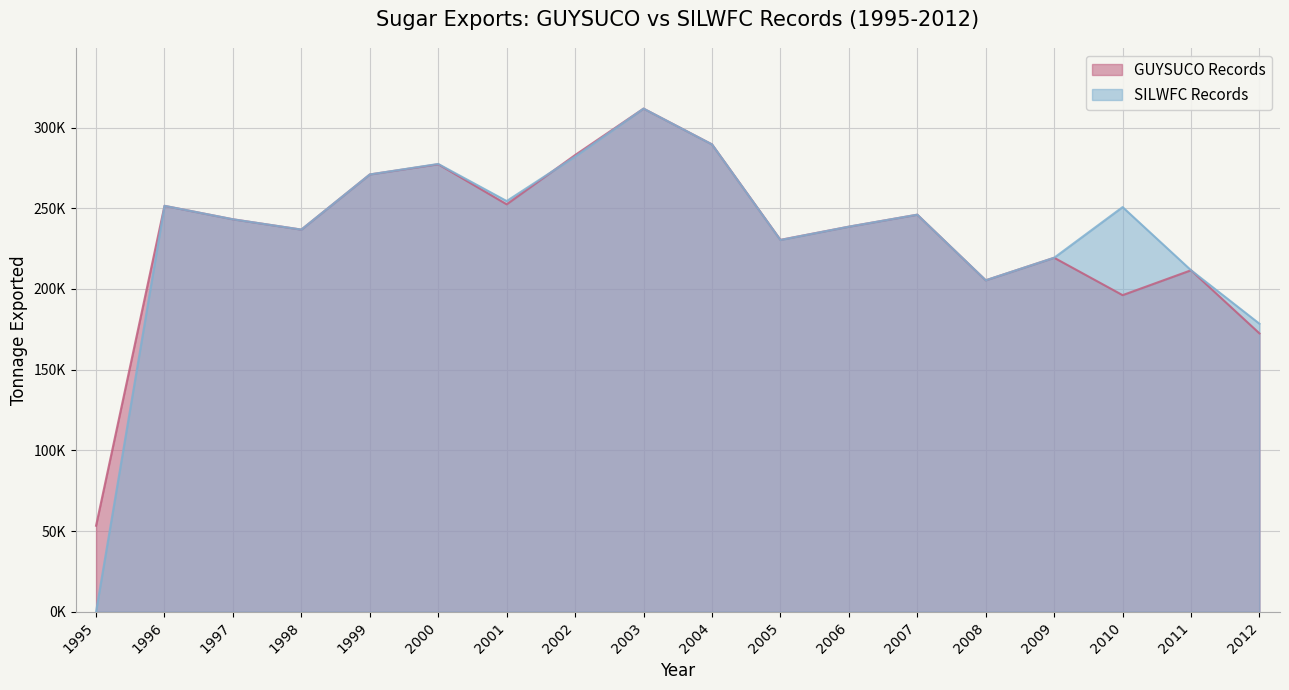

Is it true that GUYSUCO Records equals 238590.4 at 2006?

True